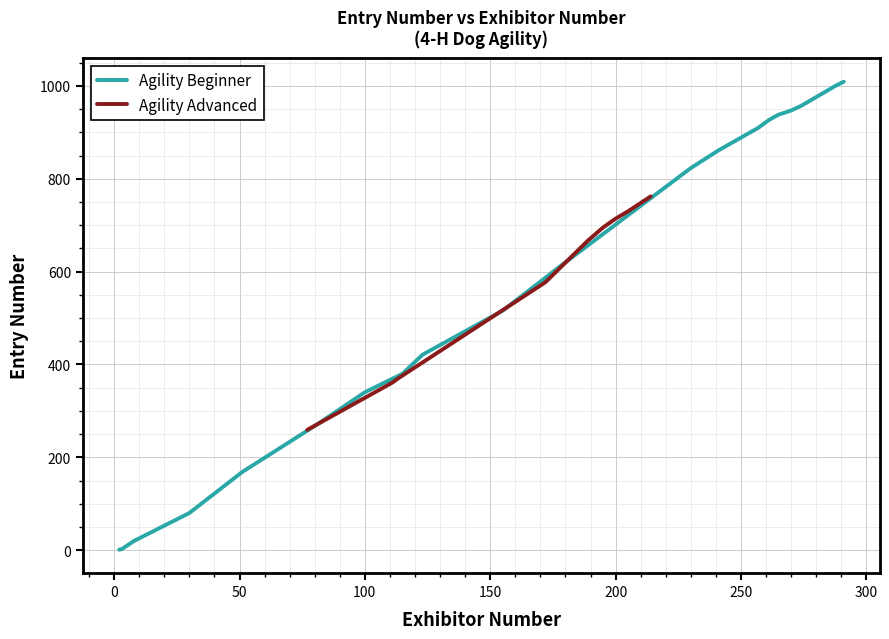

The Agility Advanced series shows 577 at 3. True or false?

True